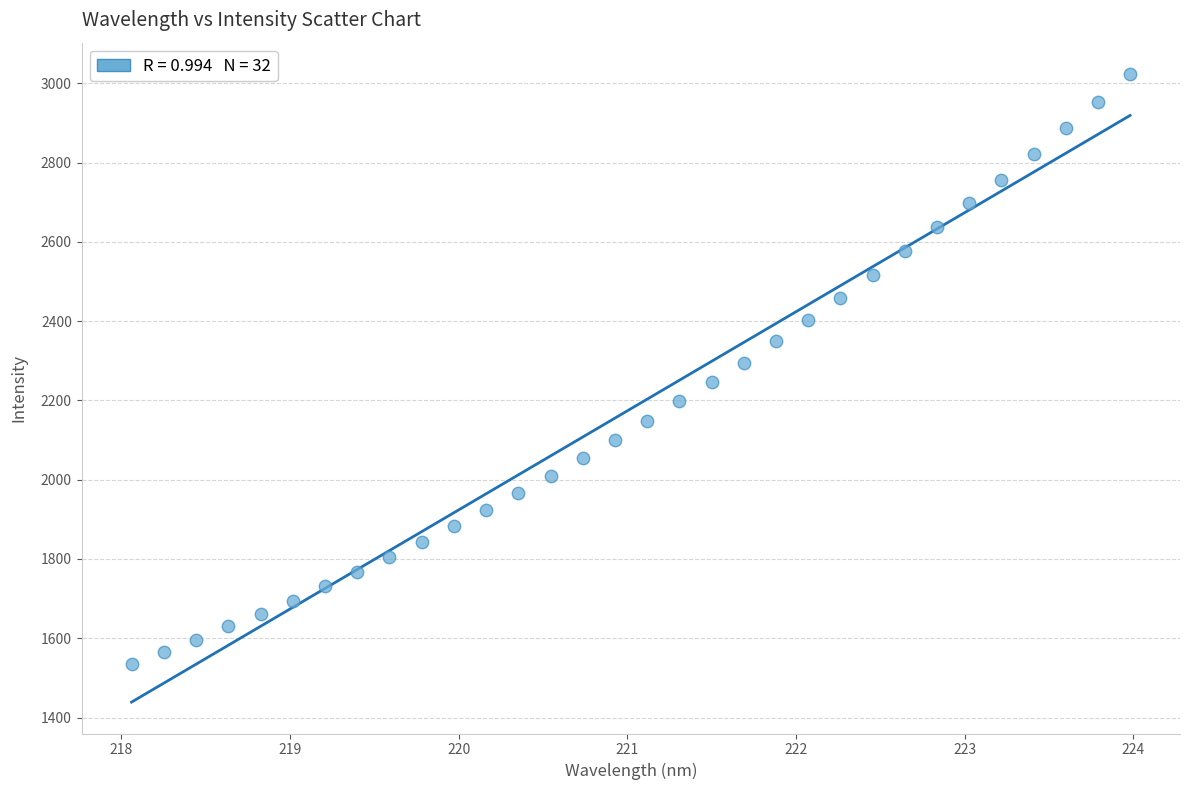

What is the range of Y values (max minus min)?

1487.6